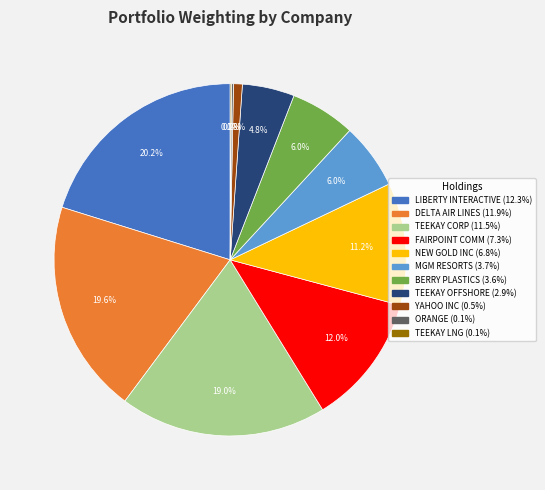

Is there any slice that represents more than half of the pie?

No